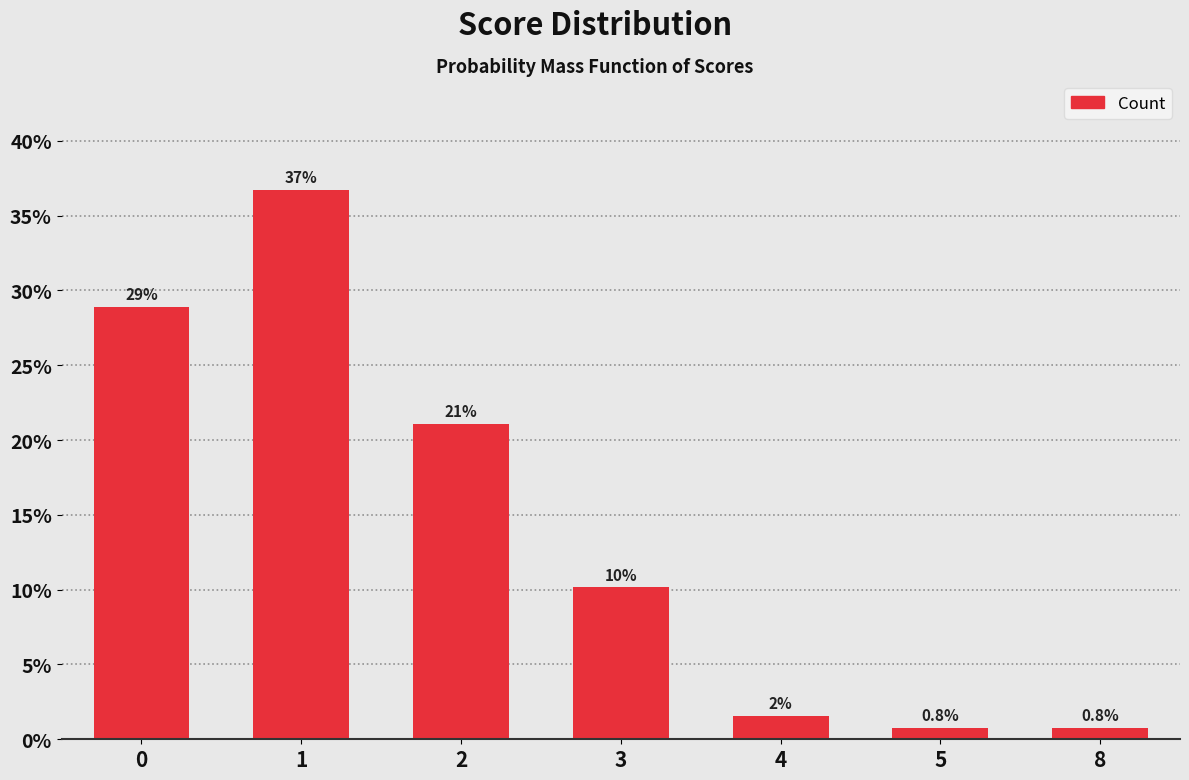

What is the difference between the values at 4 and 3?

8.6